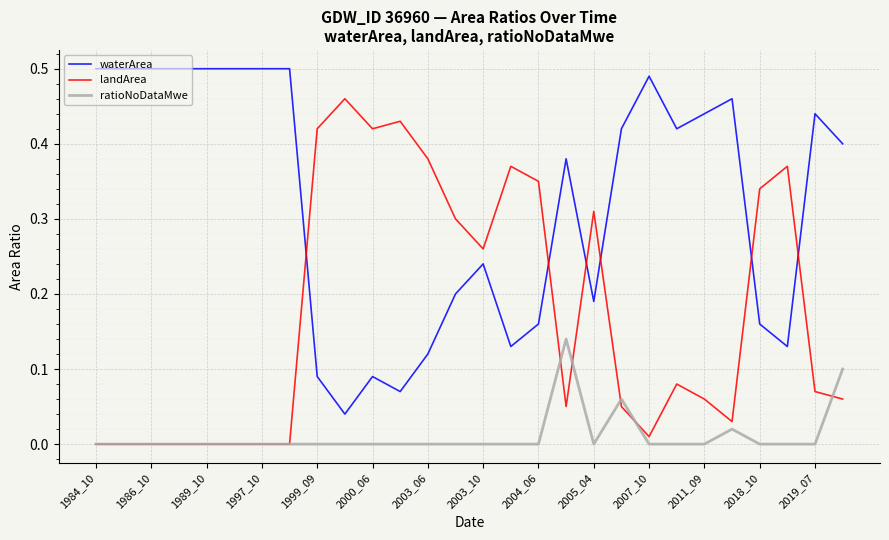

At how many categories does at least one series exceed 0?

28